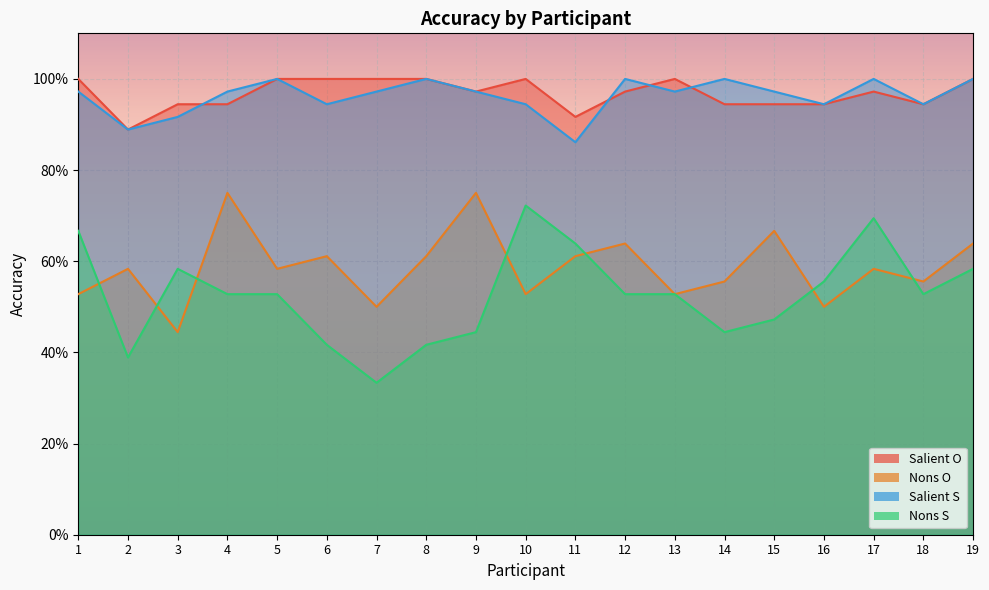

What is the average value of the Salient S series?

1.0